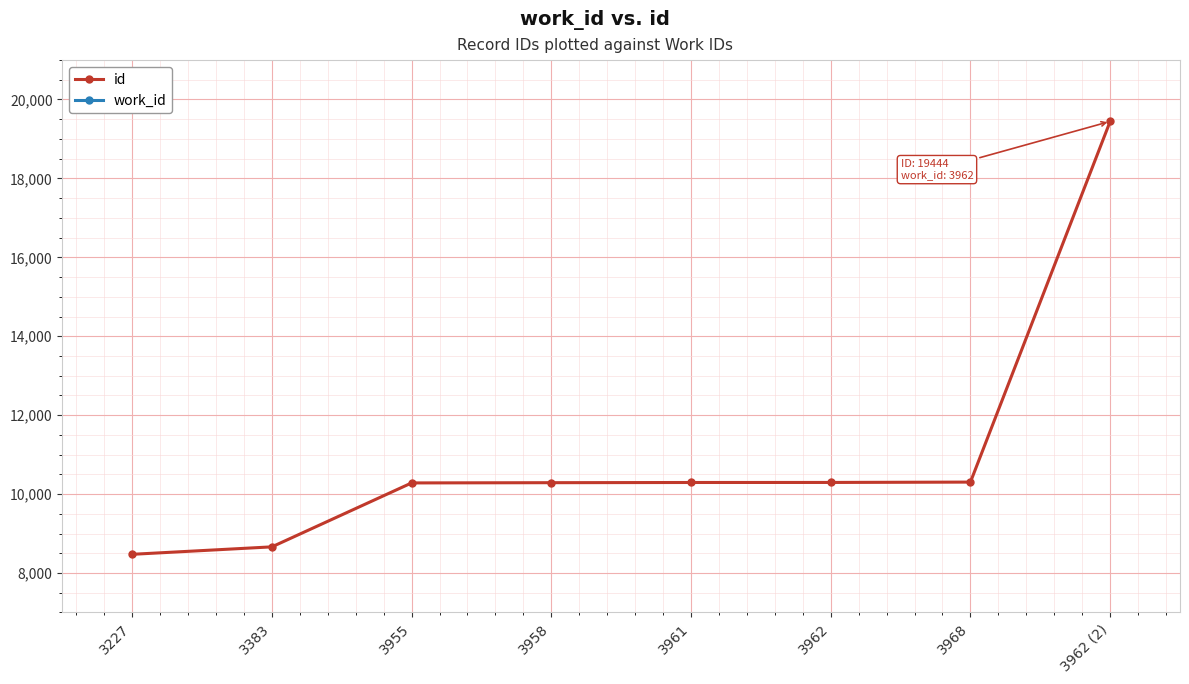

What is the label of the 8th point from the left?

3962 (2)